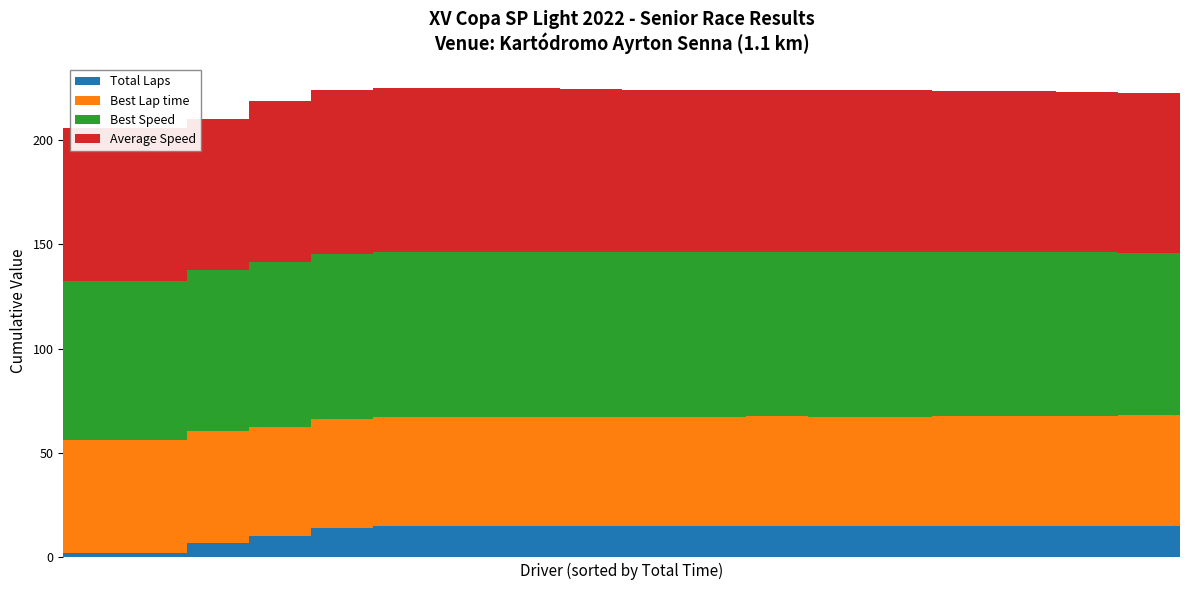

What is the highest value of the Total Laps series?

15.0